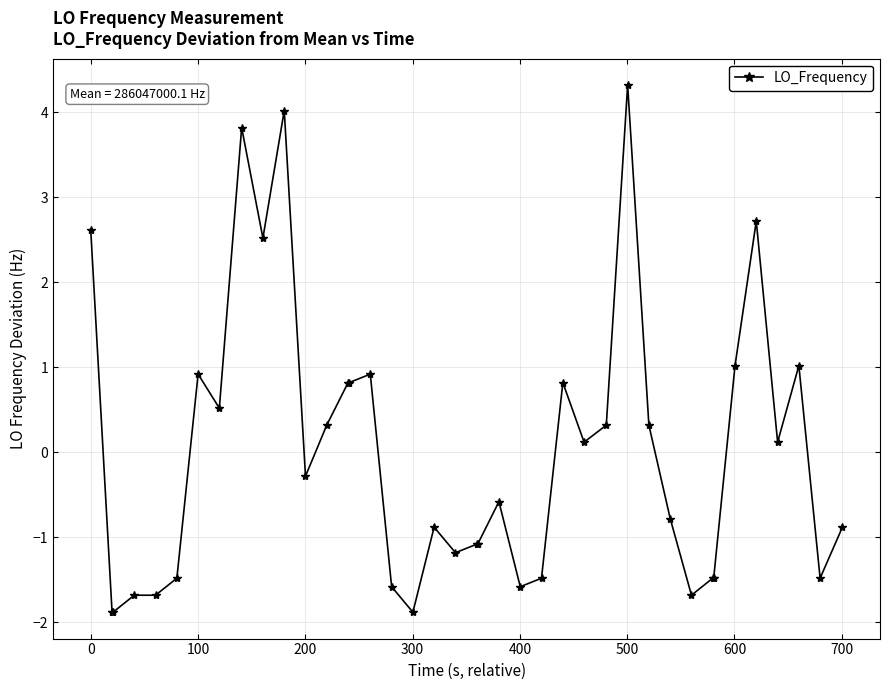

What is the maximum value shown in the chart?

4.3